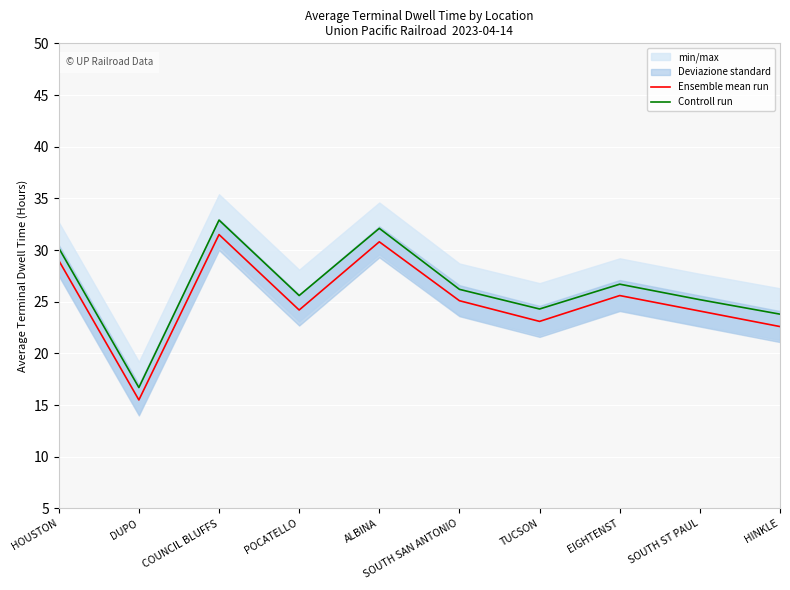

What is the label of the 2nd point from the left?

DUPO